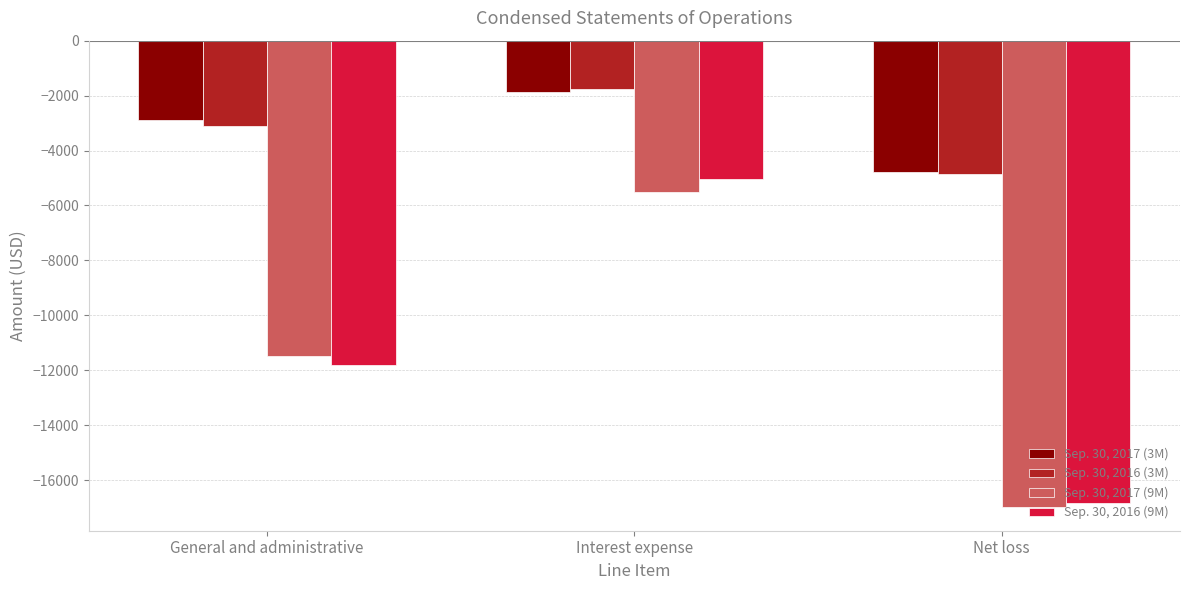

Is the value of Sep. 30, 2017 (9M) at Interest expense greater than the value of Sep. 30, 2016 (3M) at General and administrative?

No